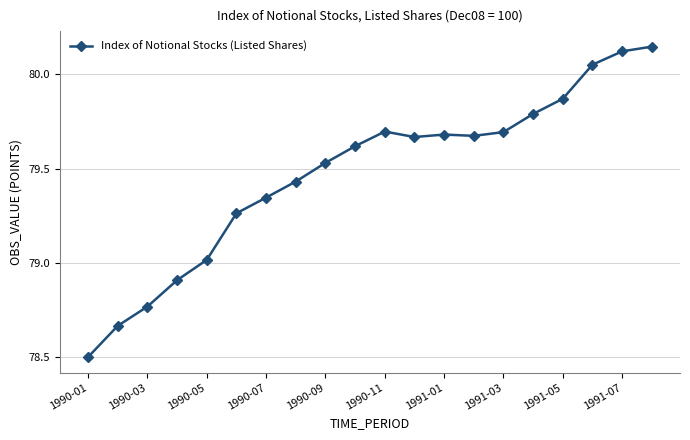

What is the sum of all values?

1589.4